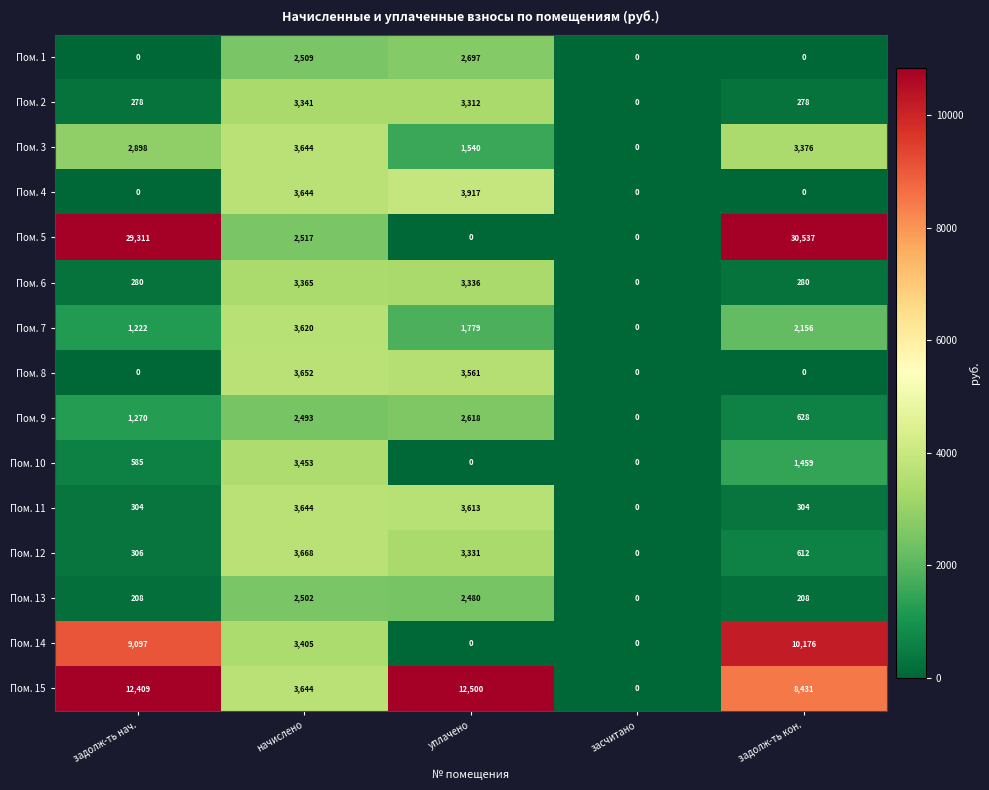

How many categories are shown in the chart?

5